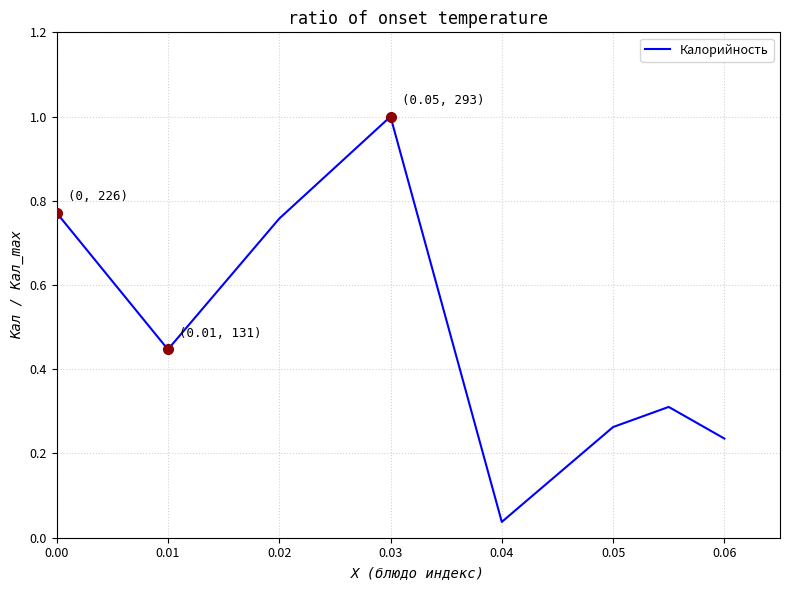

True or false: the data has more than 2 interior local peaks.

False